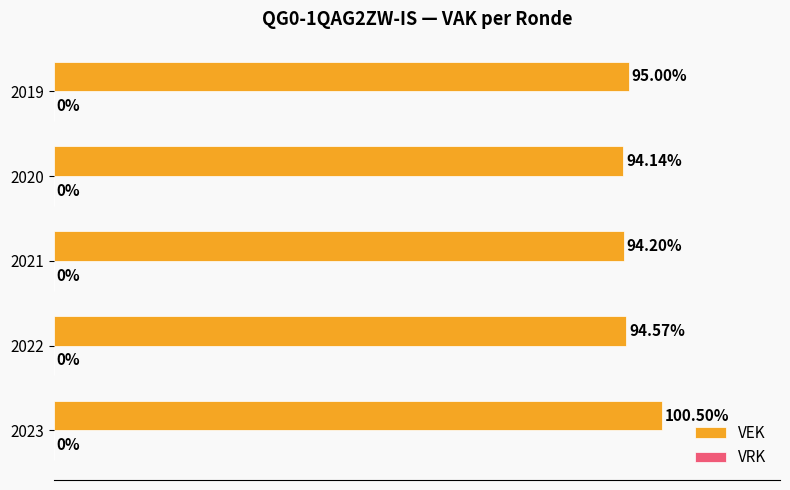

Rank the categories by value from highest to lowest.

2023, 2019, 2022, 2021, 2020